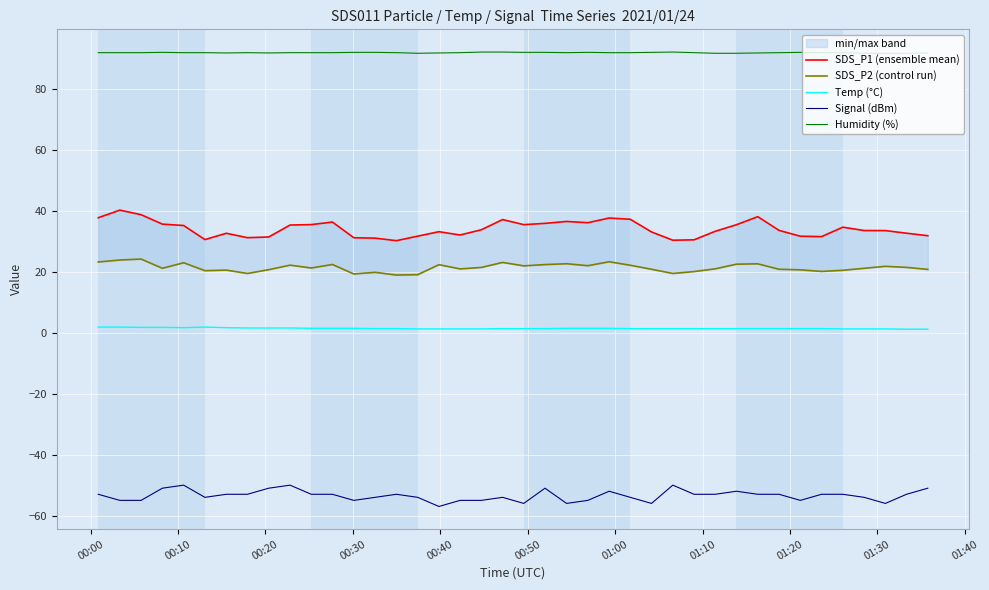

What is the highest value of the Humidity (%) series?

92.2